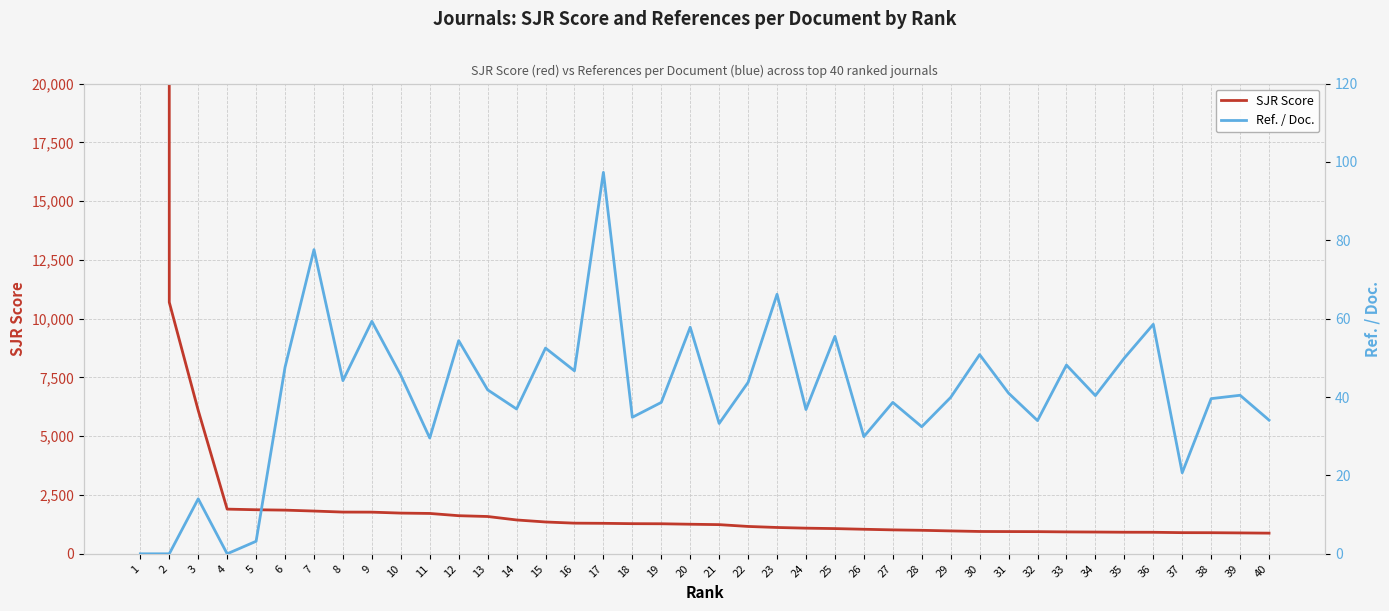

True or false: Ref. / Doc. has a value of 39.6 at 38.

True